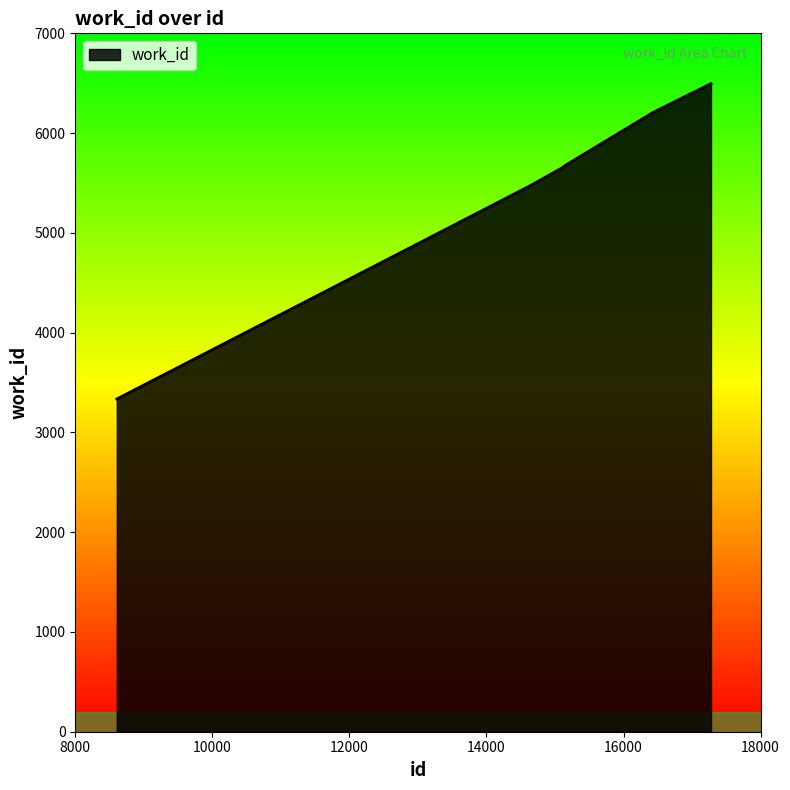

What is the sum of all values?

44135